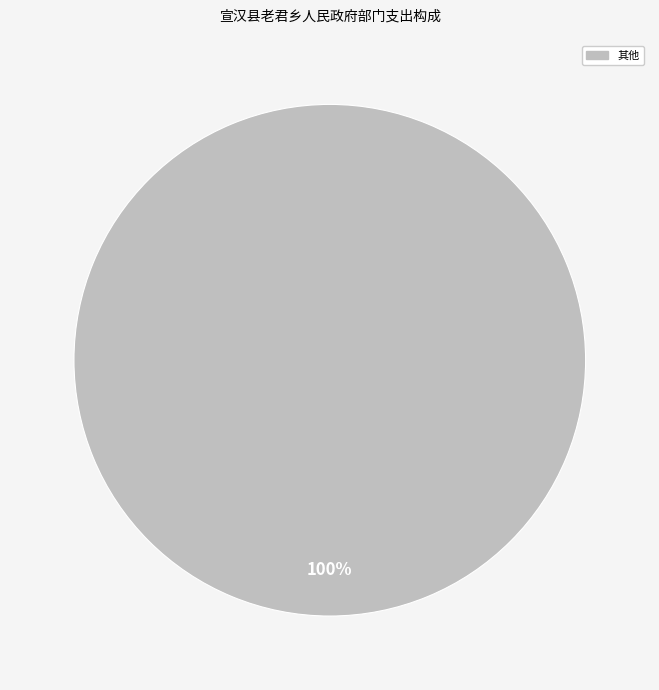

Is there a majority slice in this chart?

Yes